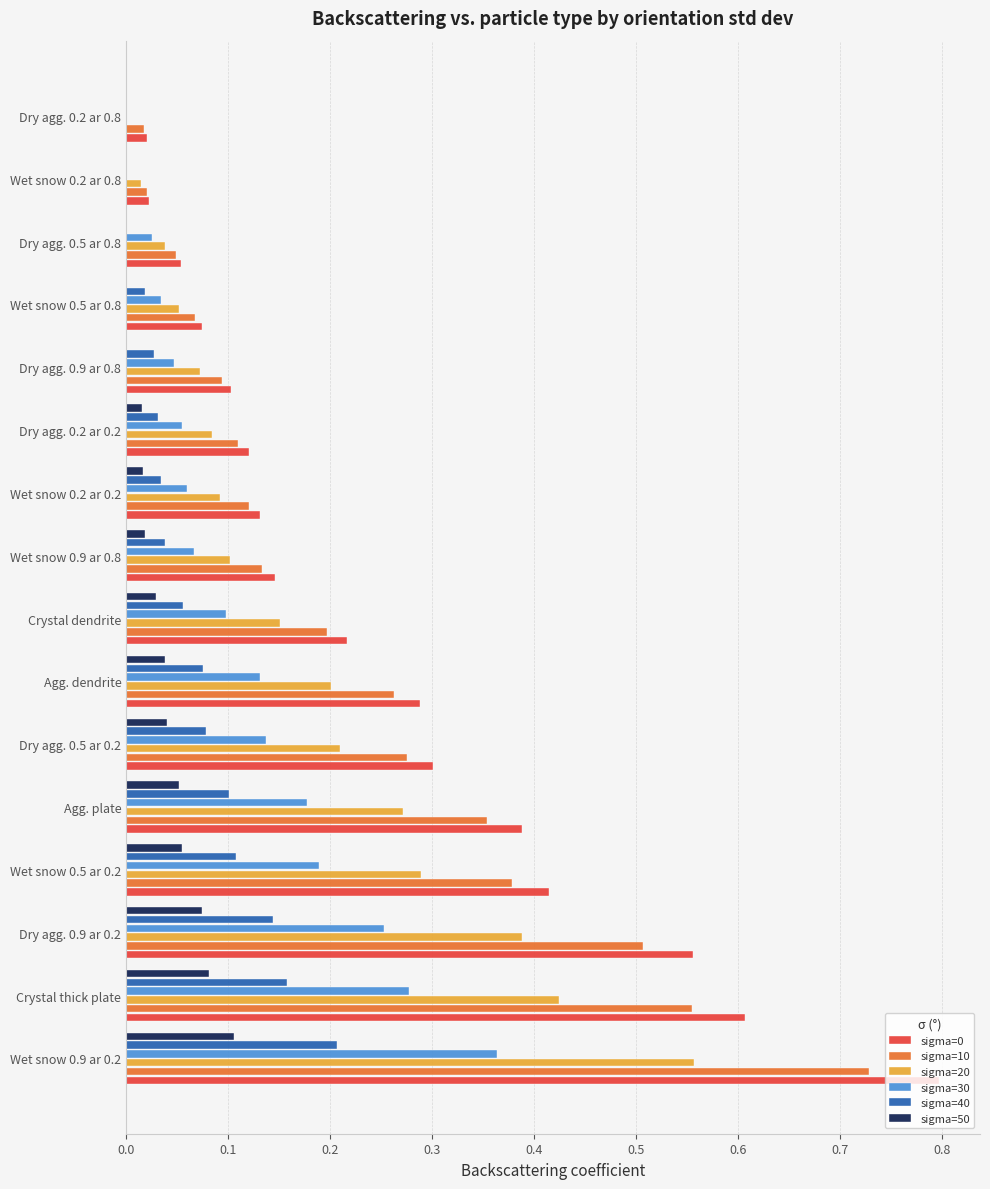

The sigma=40 series shows 0.0 at Dry agg. 0.5 ar 0.8. True or false?

True